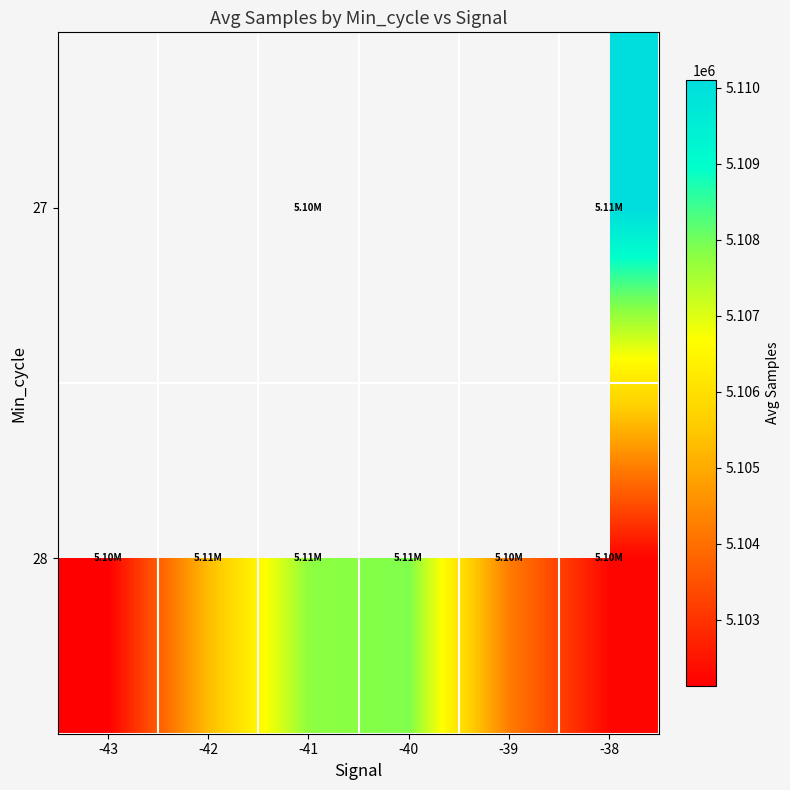

At which category is the sum across all series the highest?

-41